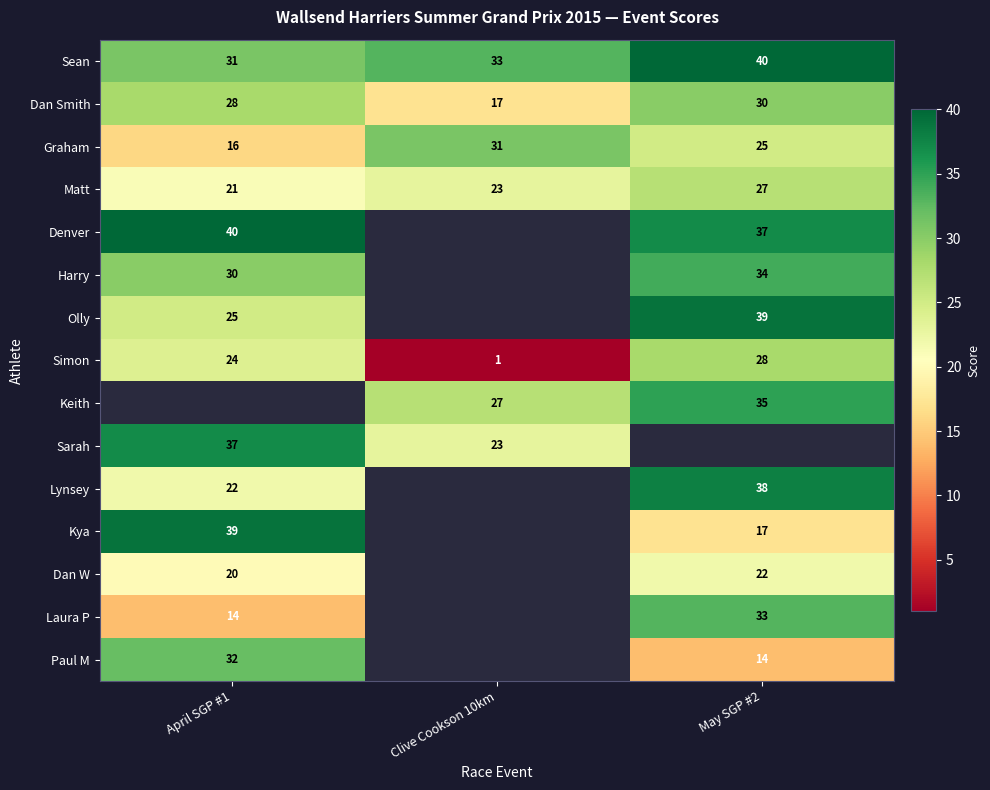

What is the smallest value displayed?

1.0